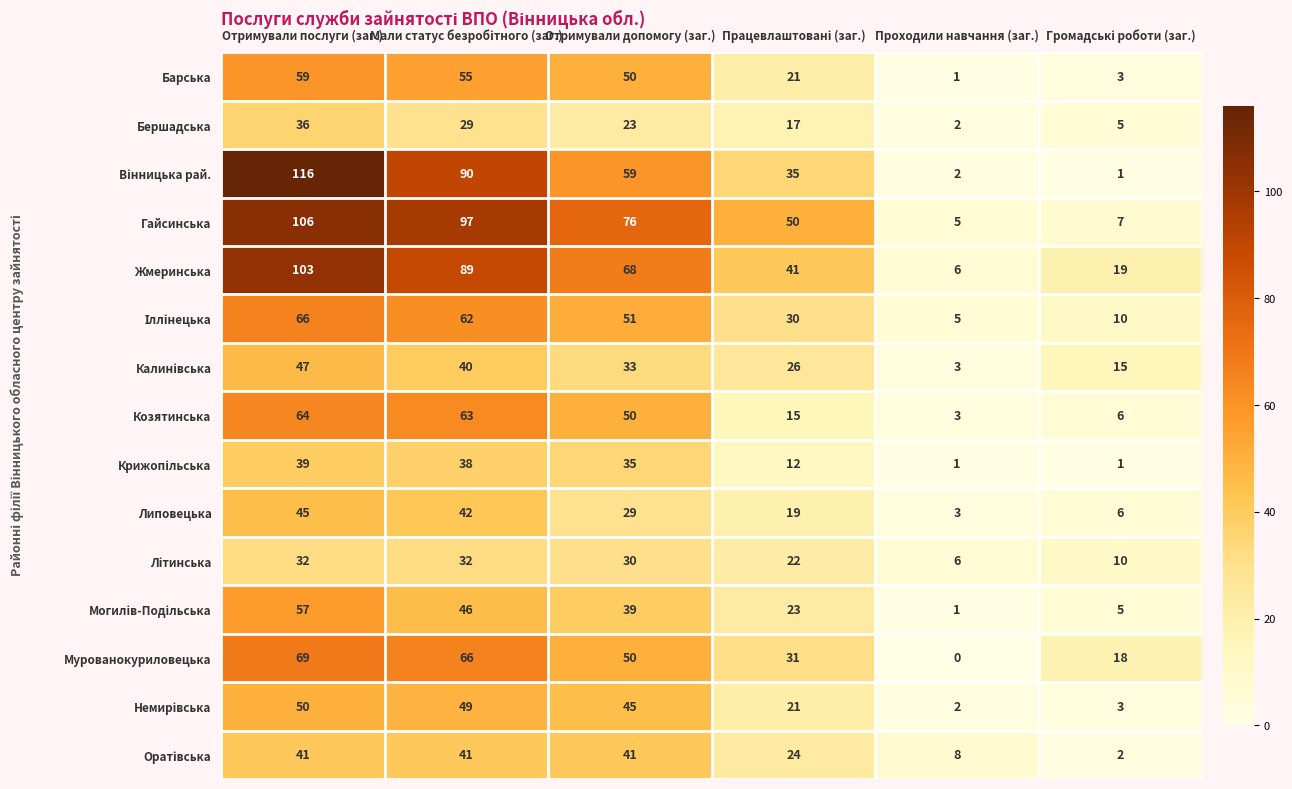

What is the sum of all Бершадська values?

112